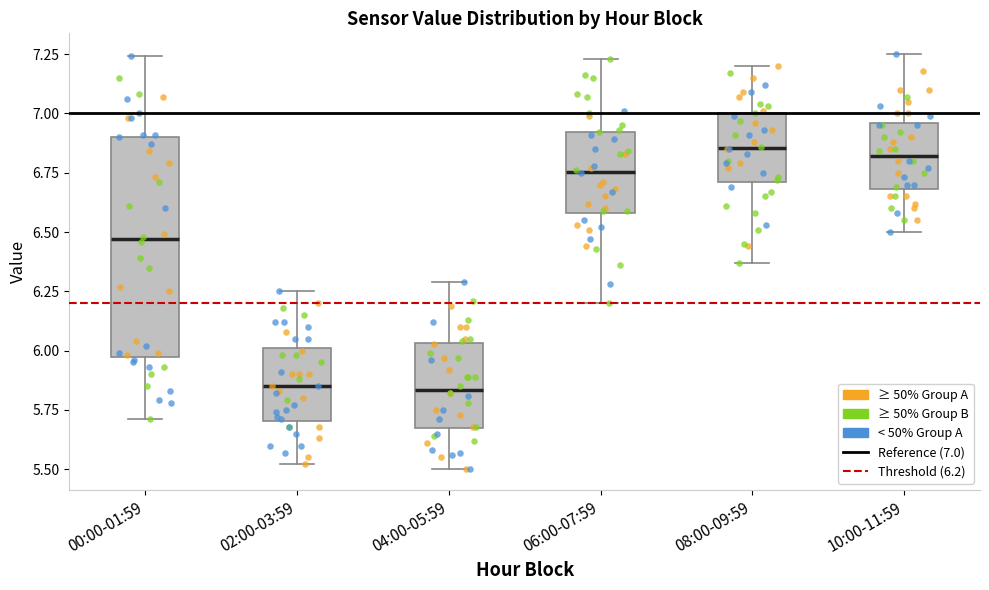

Reading left to right, transcribe this box plot: for each box, give where its median line is, the range the box spans, and where its two whiskers end, as read against the y-axis. The values are not printed on the chart, so give them approximately, as read against the axis.

00:00-01:59: median 6.45, box 6.00 to 6.90, whiskers 5.70 to 7.25
02:00-03:59: median 5.85, box 5.70 to 6.00, whiskers 5.50 to 6.25
04:00-05:59: median 5.85, box 5.65 to 6.05, whiskers 5.50 to 6.30
06:00-07:59: median 6.75, box 6.60 to 6.90, whiskers 6.20 to 7.25
08:00-09:59: median 6.85, box 6.70 to 7.00, whiskers 6.35 to 7.20
10:00-11:59: median 6.80, box 6.70 to 6.95, whiskers 6.50 to 7.25